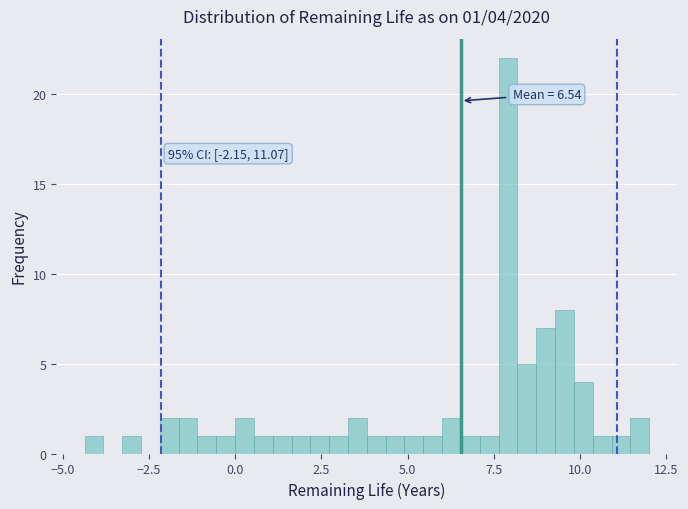

Read against the x-axis, roughly where is the centre of the tallest bar?

8.0